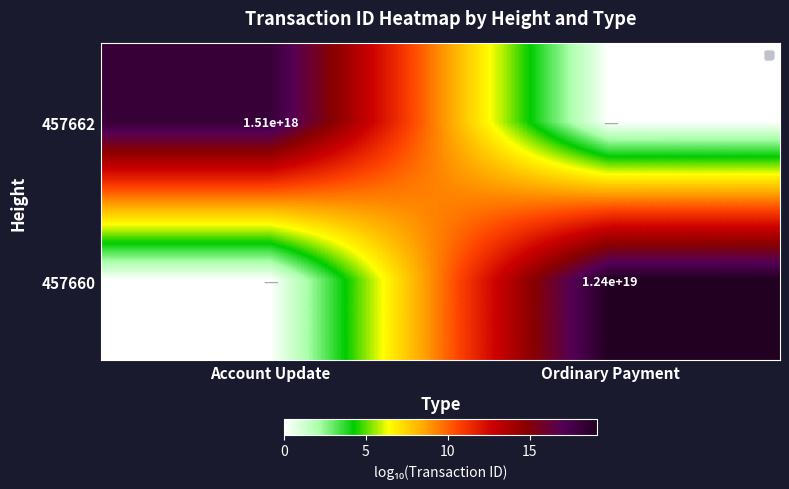

True or false: 457660 has a value of 12400000000000000000 at Ordinary Payment.

True